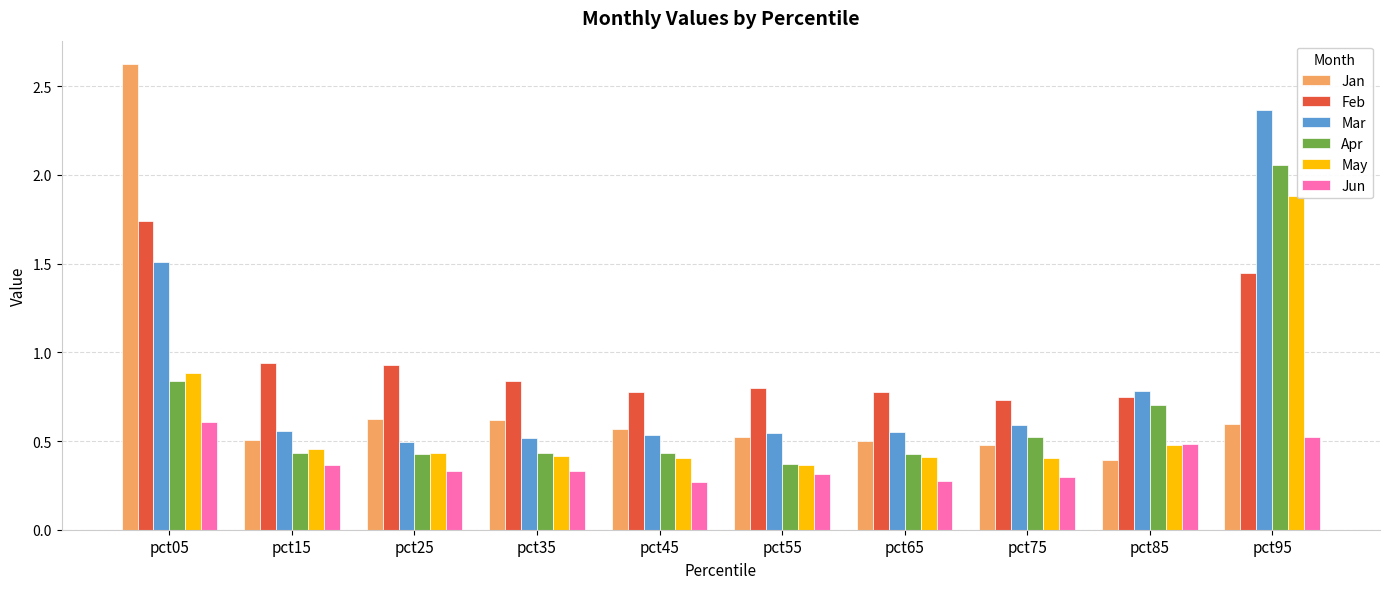

Rank the series by their maximum value, from highest to lowest.

Jan, Mar, Apr, May, Feb, Jun